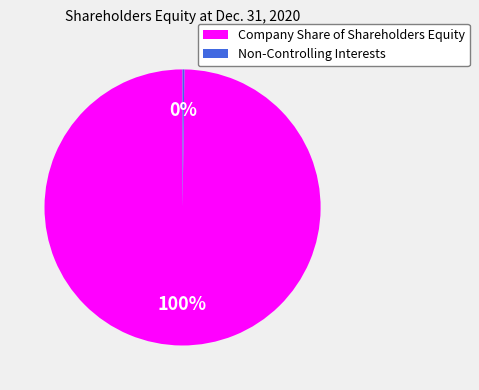

To the nearest percent, what is the difference between the largest and smallest slice percentages?

100%